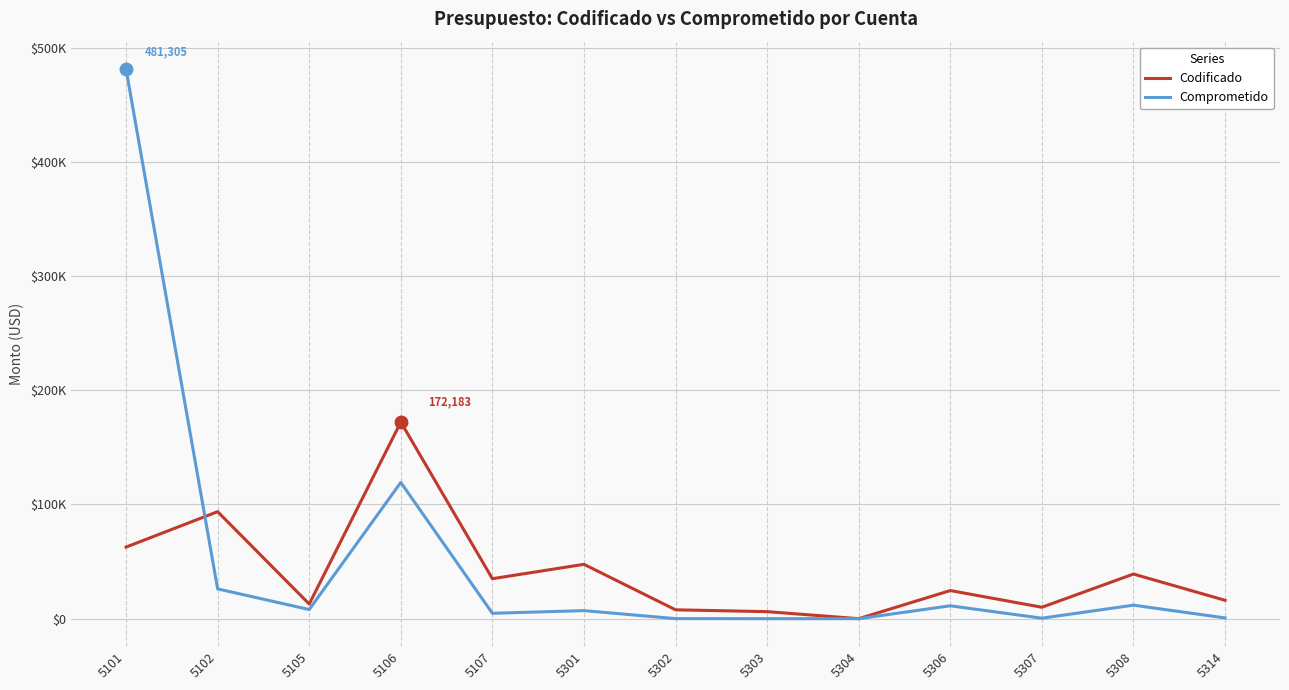

Where is the first local maximum for Codificado?

5102